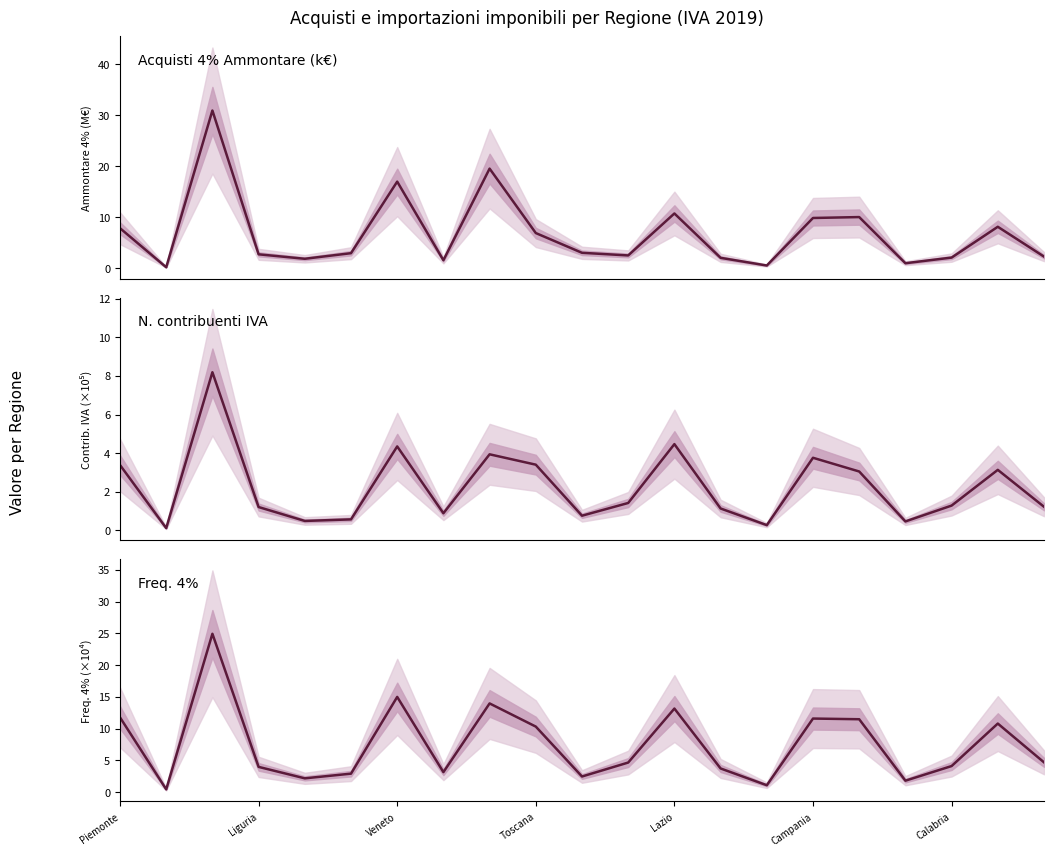

What are all the series names shown in the legend?

Acquisti 4% Ammontare (k€), N. contribuenti IVA, Freq. 4%